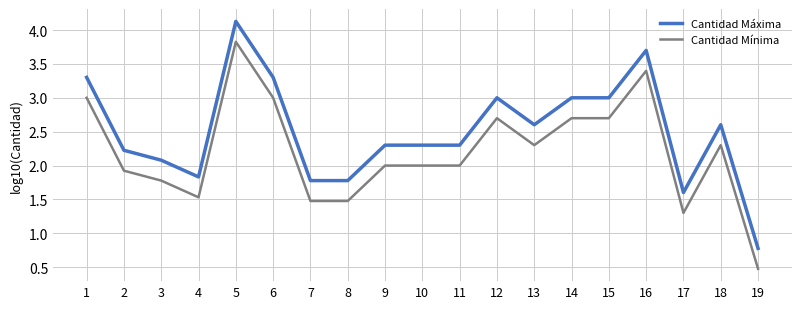

What is the maximum value shown in the chart?

4.1